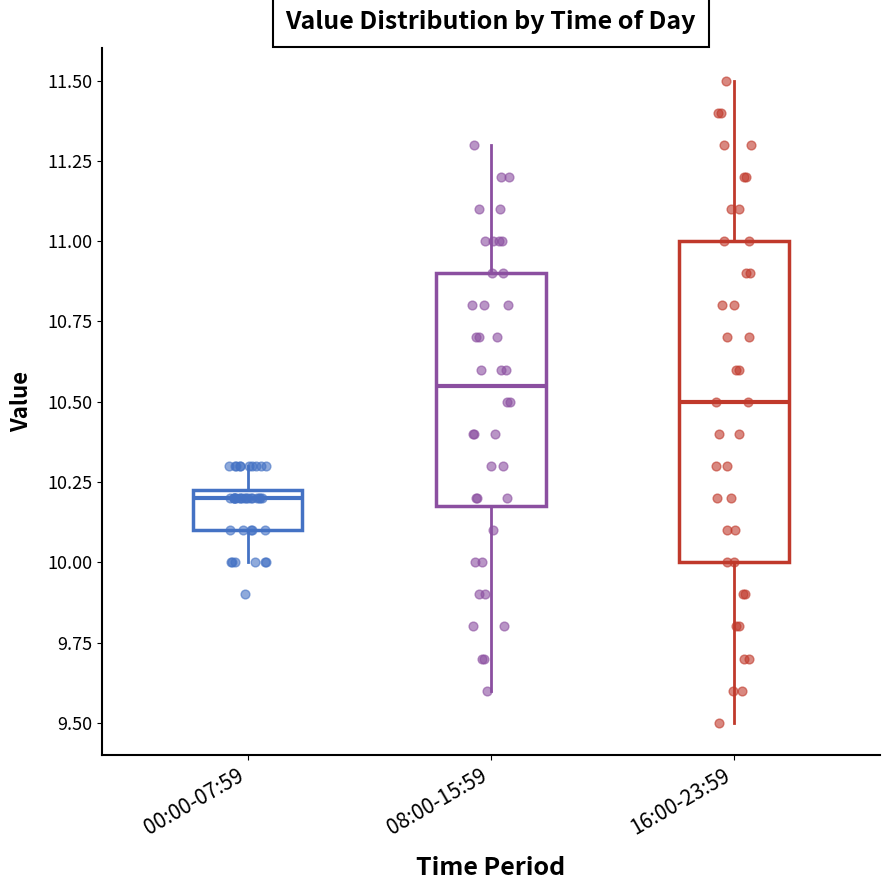

Which box has the lowest median line?

00:00-07:59